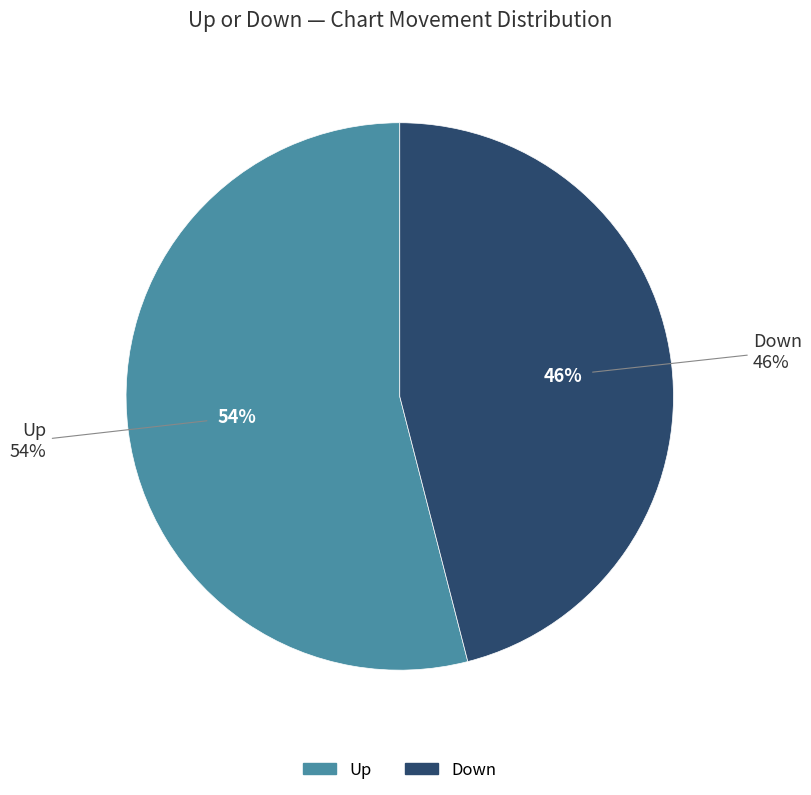

Approximately how many times larger is the value at down compared to up?

0.9